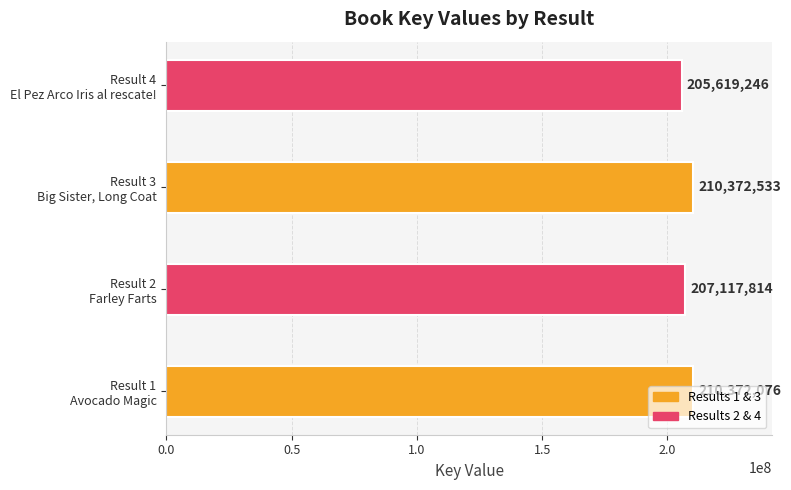

What is the maximum value shown in the chart?

210372533